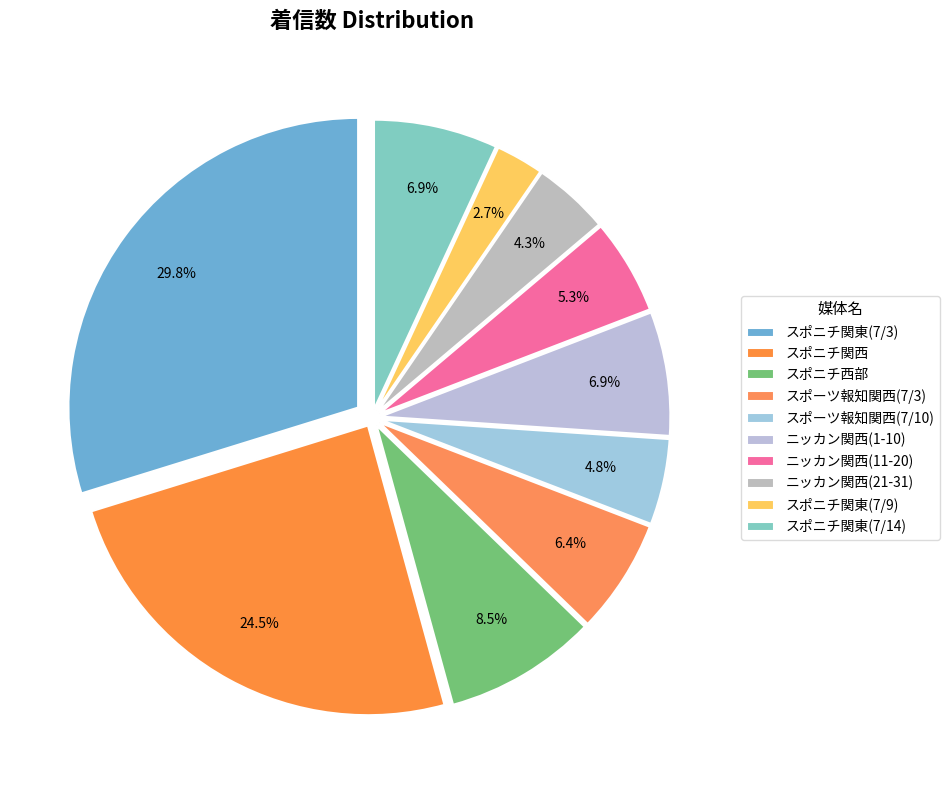

Count the number of slices in the pie.

10